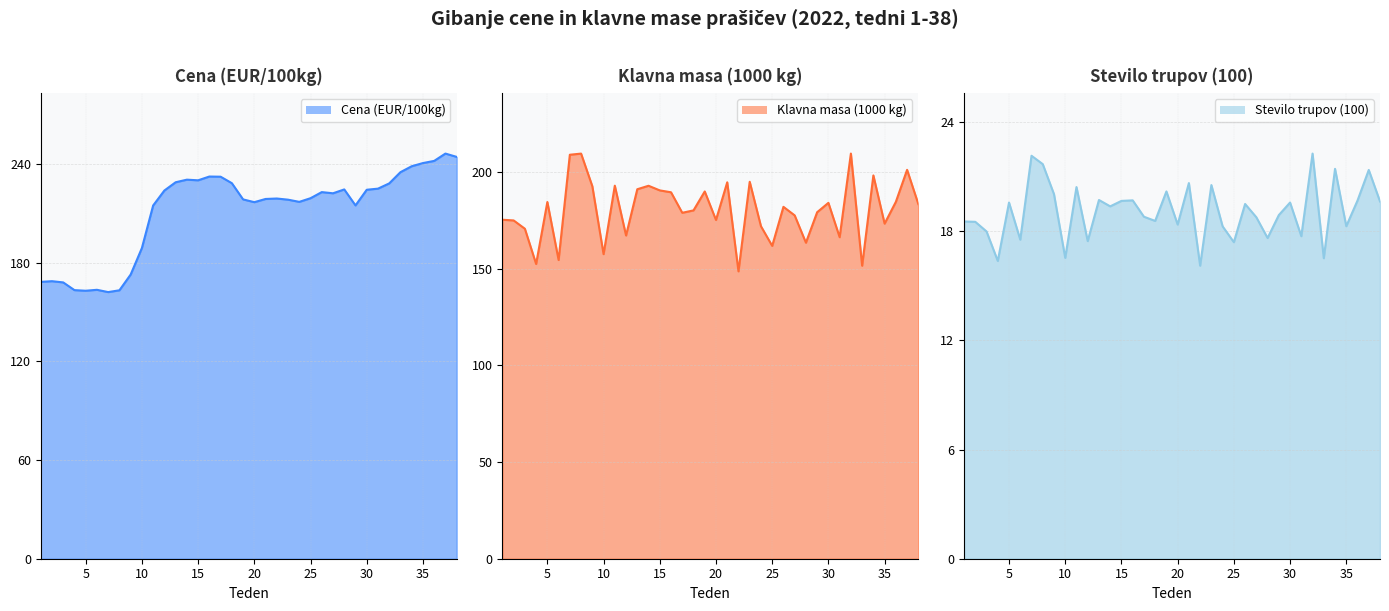

Which series has the largest total across all categories?

Cena (EUR/100kg)